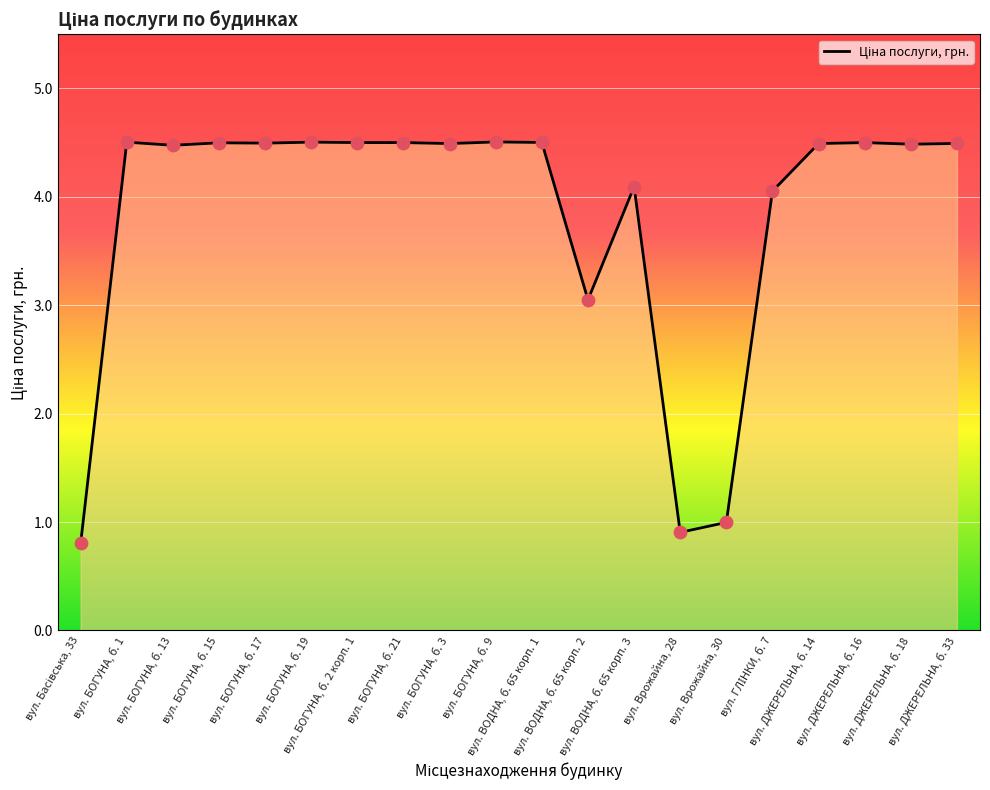

What is the smallest value displayed?

0.8